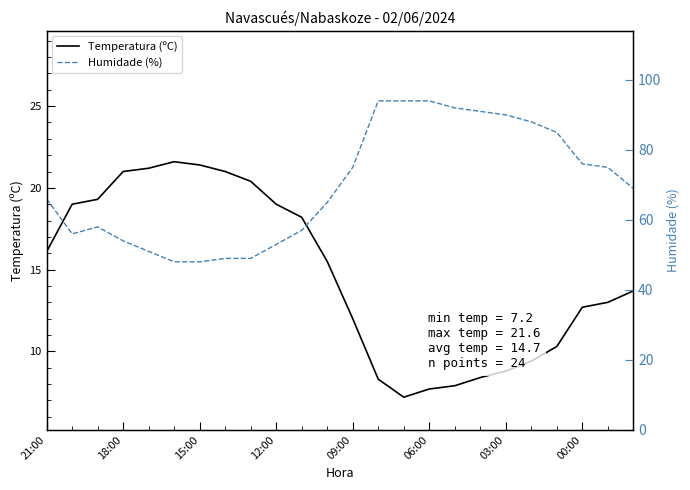

At 19, list the series in order from largest to smallest.

Humidade (%), Temperatura (ºC)